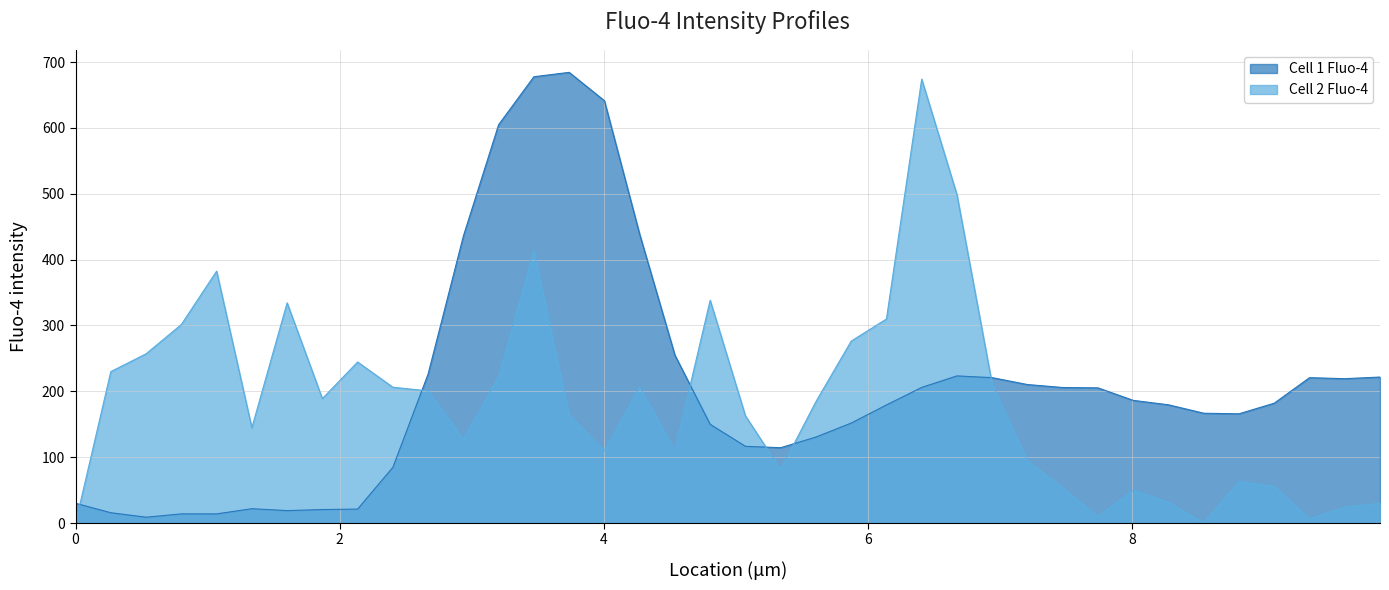

List the series in order of their peak value, lowest first.

Cell 2 Fluo-4, Cell 1 Fluo-4